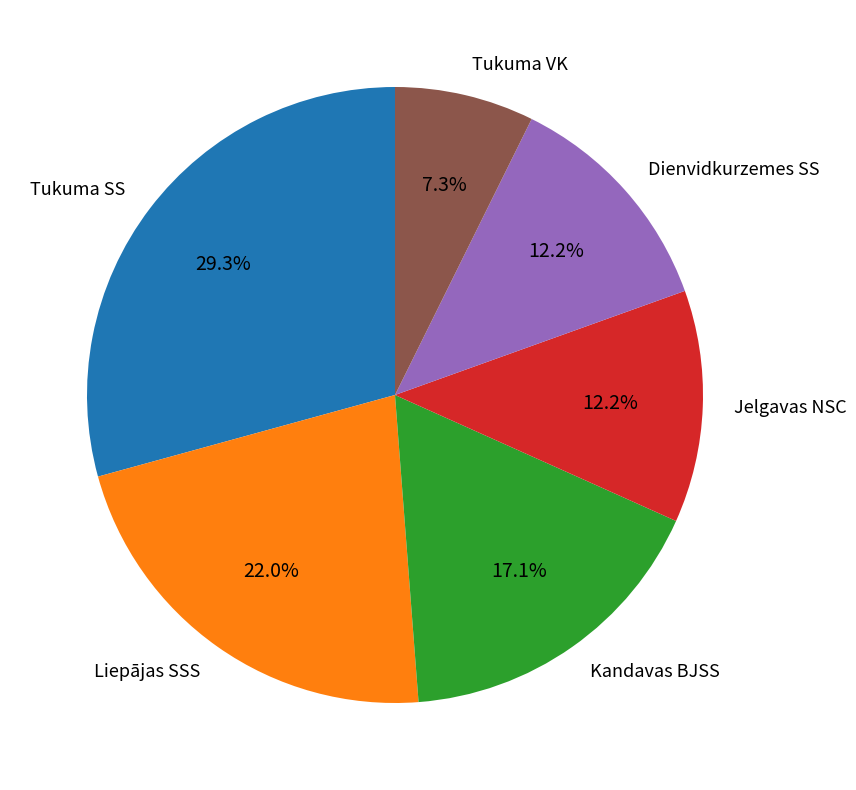

Between Tukuma SS and Dienvidkurzemes SS, which is larger?

Tukuma SS